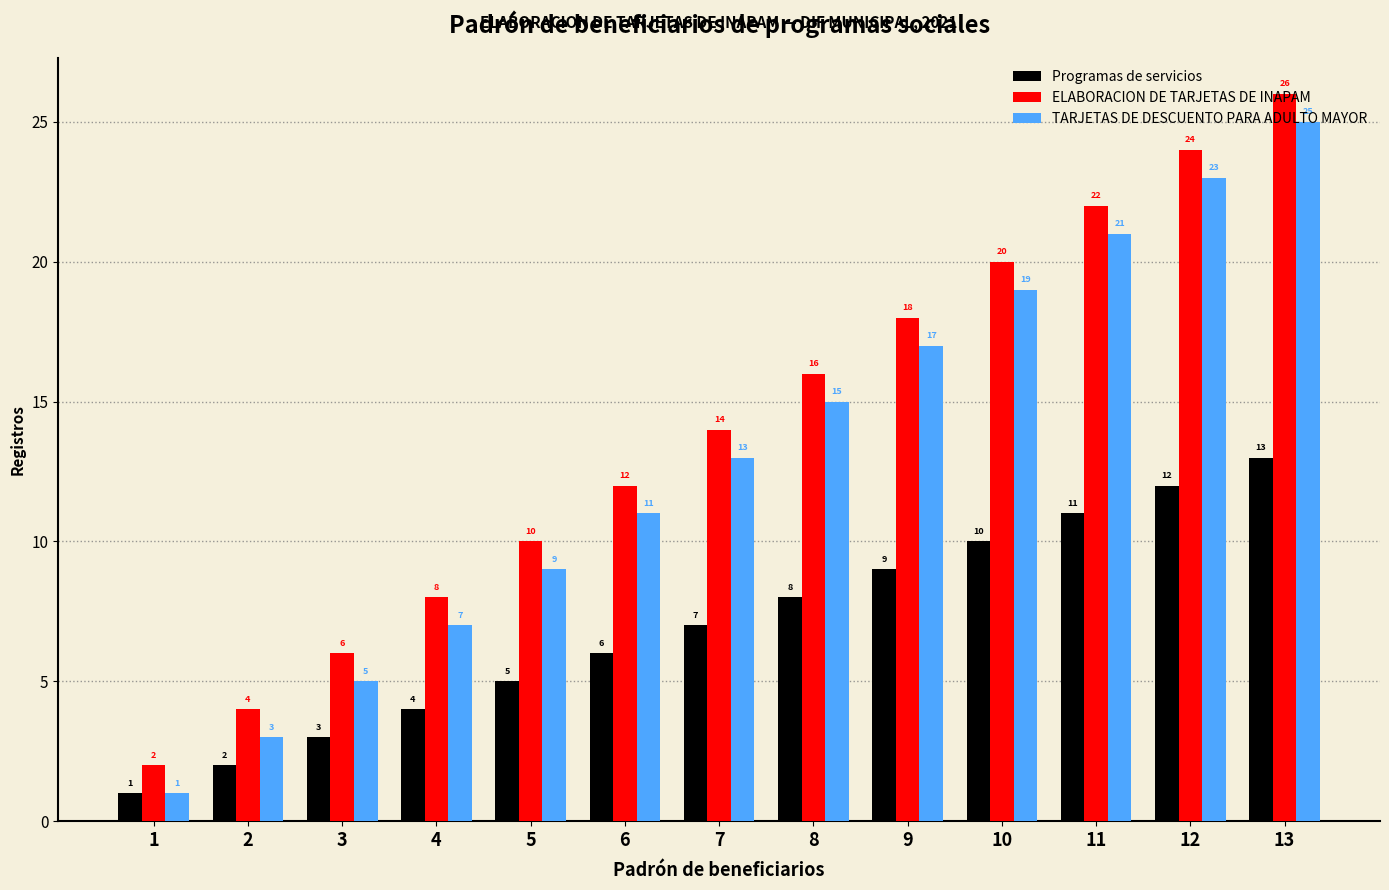

Reading left to right, list all the values displayed in this chart.

Programas de servicios: 1=1	2=2	3=3	4=4	5=5	6=6	7=7	8=8	9=9	10=10	11=11	12=12	13=13
ELABORACION DE TARJETAS DE INAPAM: 1=2	2=4	3=6	4=8	5=10	6=12	7=14	8=16	9=18	10=20	11=22	12=24	13=26
TARJETAS DE DESCUENTO PARA ADULTO MAYOR: 1=1	2=3	3=5	4=7	5=9	6=11	7=13	8=15	9=17	10=19	11=21	12=23	13=25